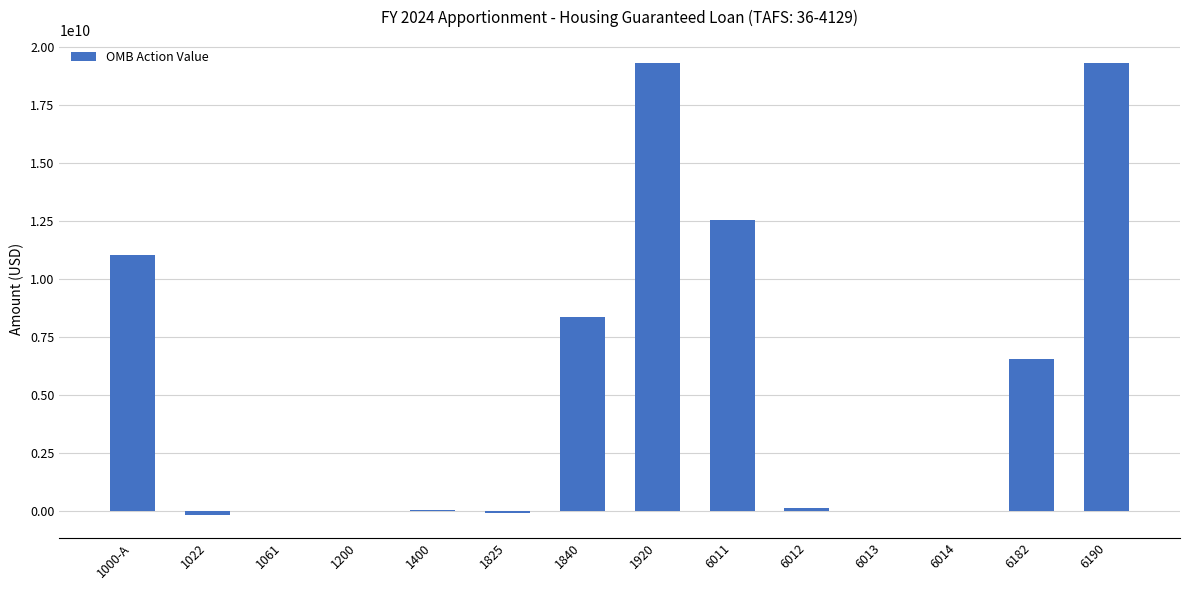

What is the maximum value shown in the chart?

19349836413